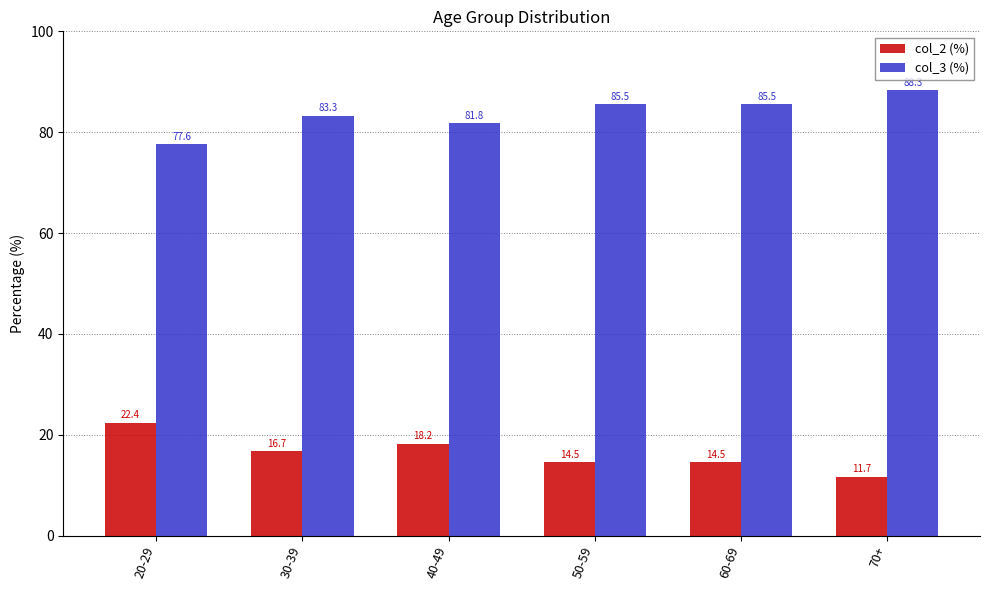

What is the difference between the highest and lowest values at 20-29?

55.2